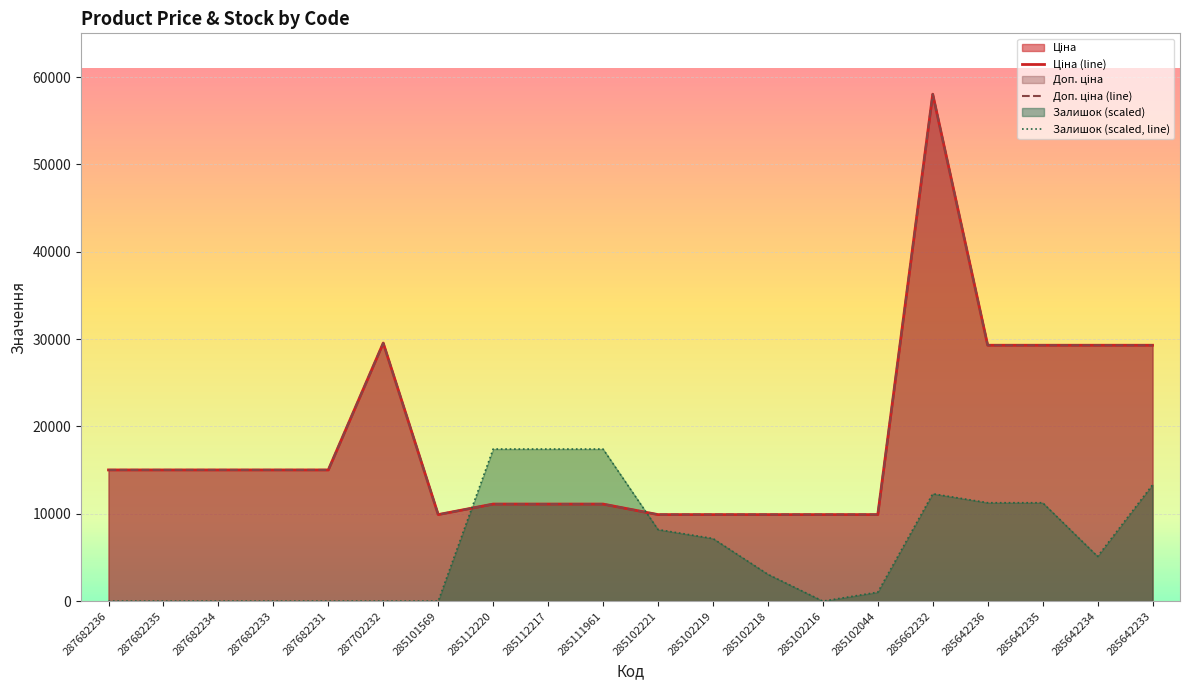

How many lines are shown in the chart?

3